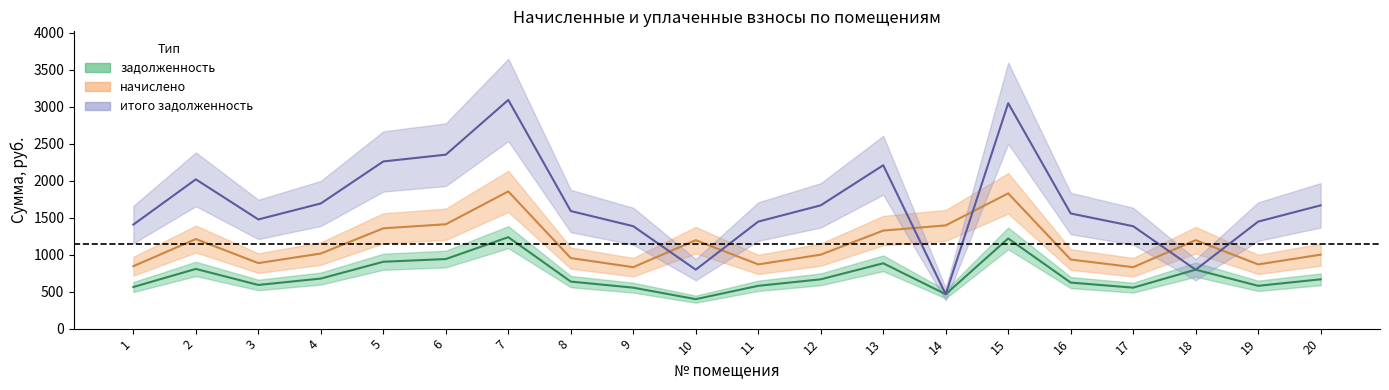

What is the value of the итого задолженность point at the 8th from the left?

1588.5